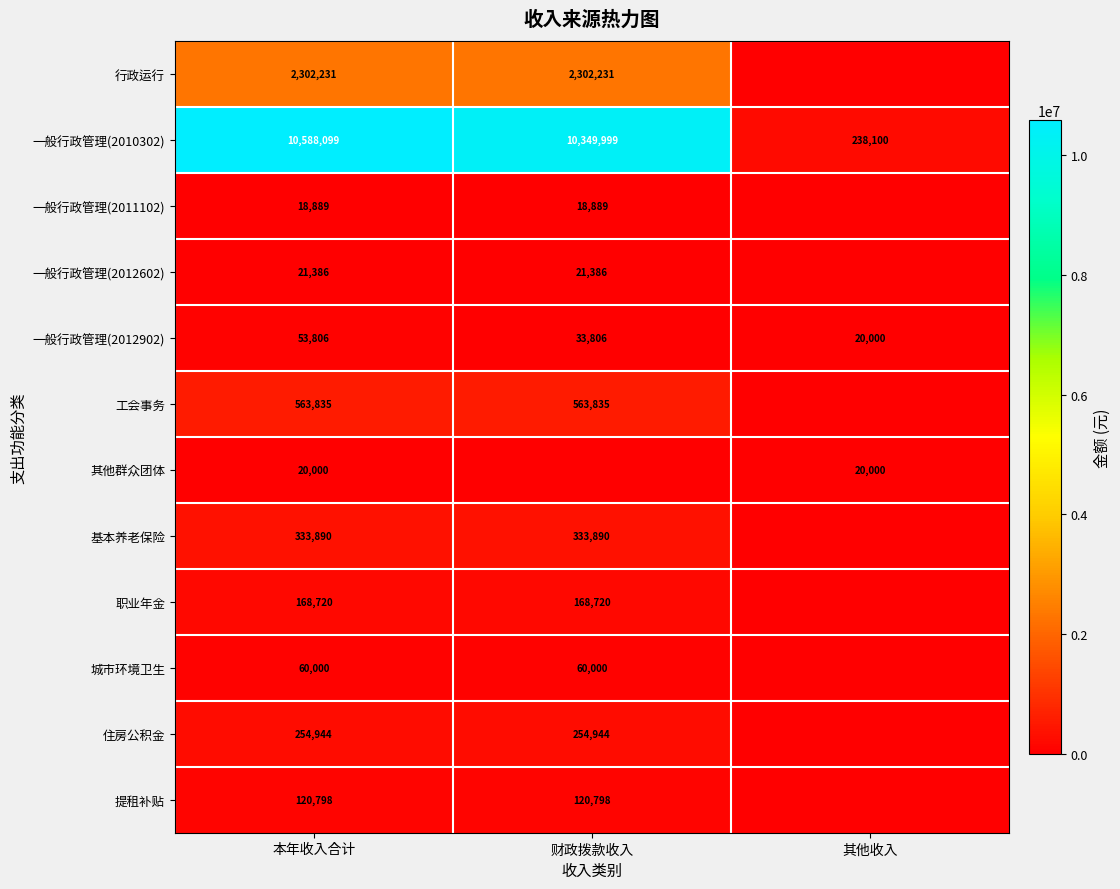

Is it true that 住房公积金 equals 362056 at 财政拨款收入?

False